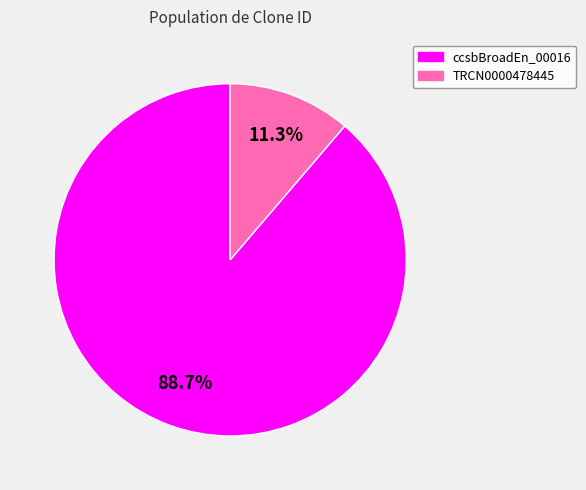

How many slices are in this pie chart?

2